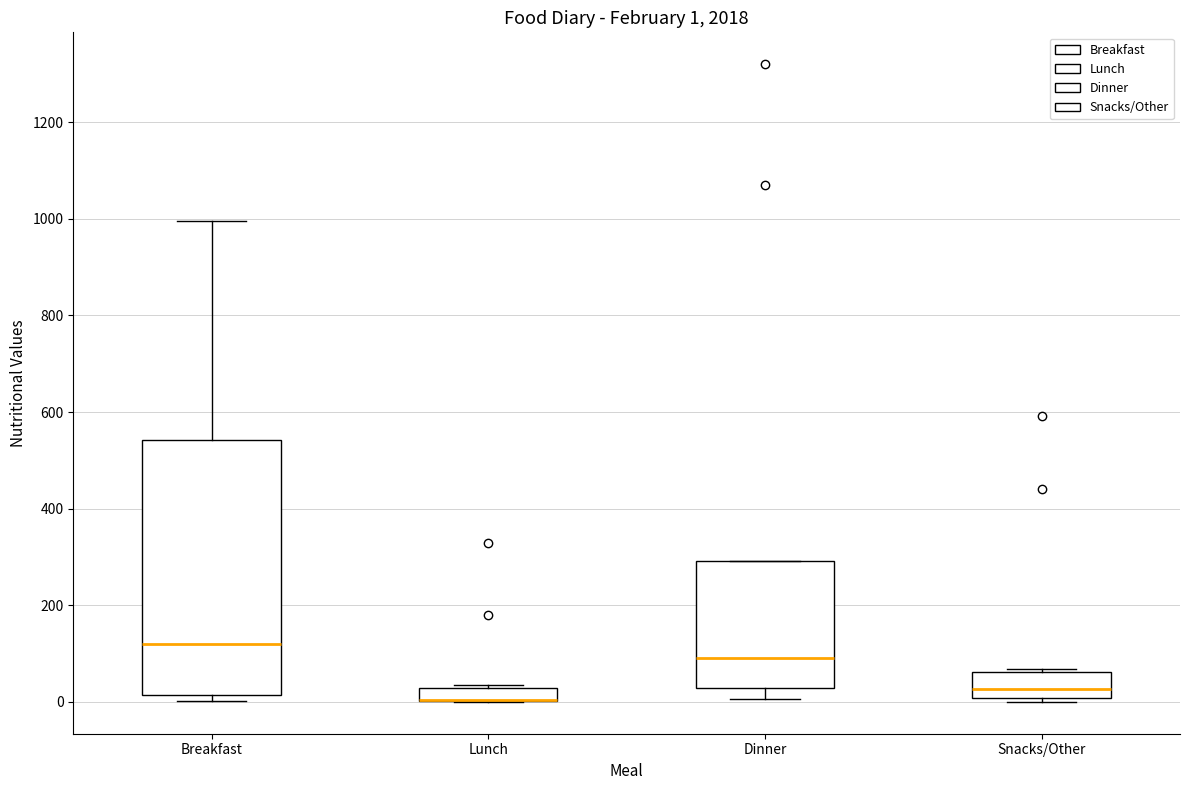

Which box is the tallest, from its lower edge to its upper edge?

Breakfast